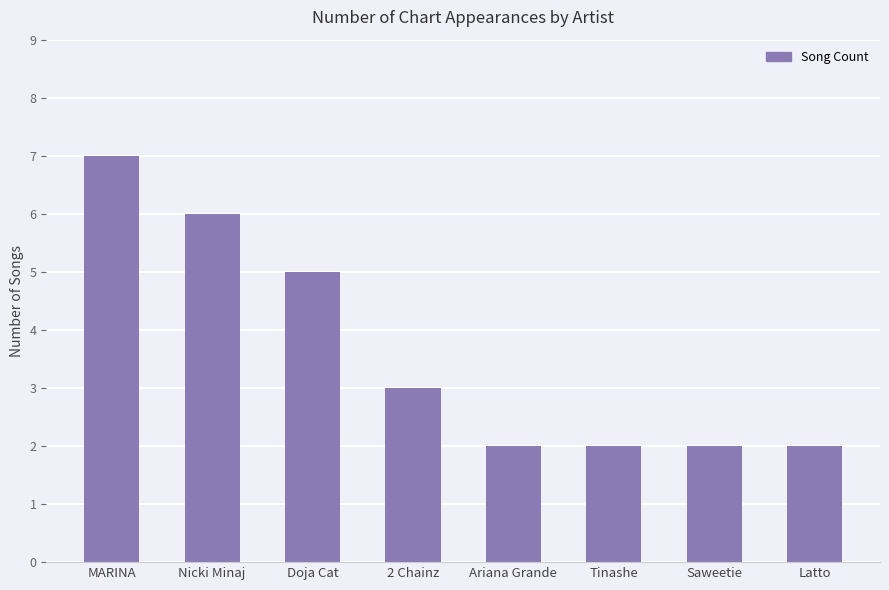

Reading left to right, list all the values displayed in this chart.

MARINA=7	Nicki Minaj=6	Doja Cat=5	2 Chainz=3	Ariana Grande=2	Tinashe=2	Saweetie=2	Latto=2